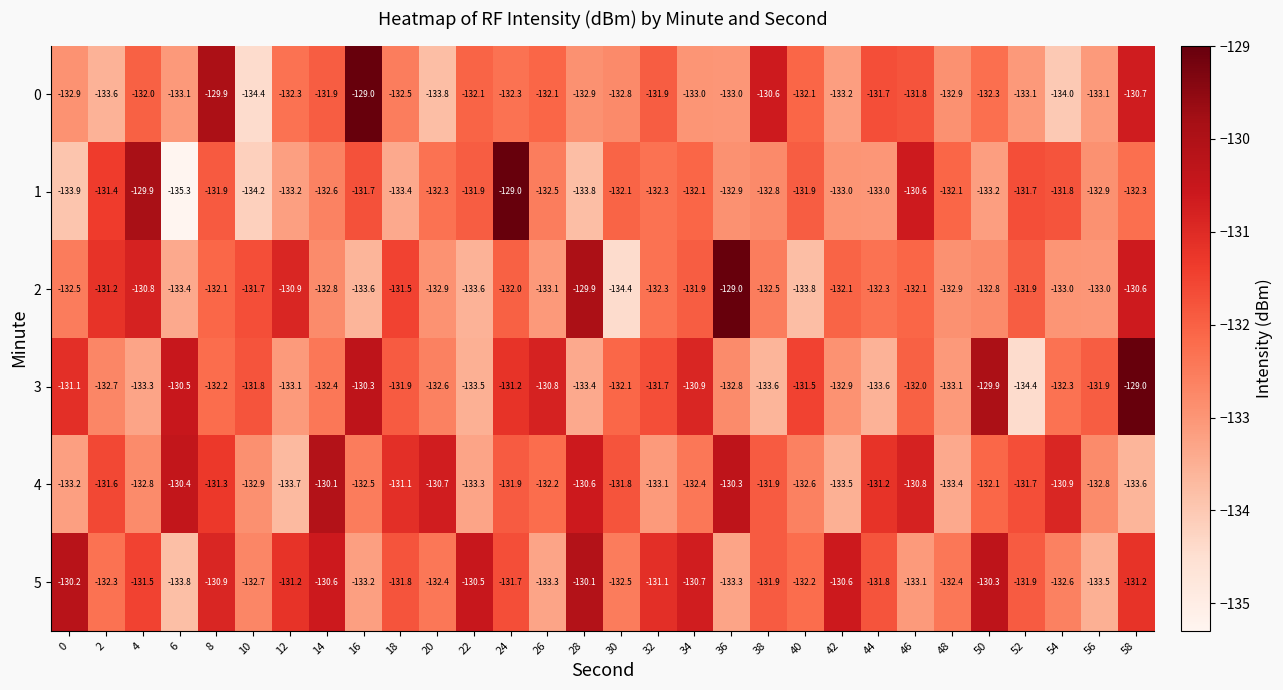

The 5 series shows -181.8 at 34. True or false?

False